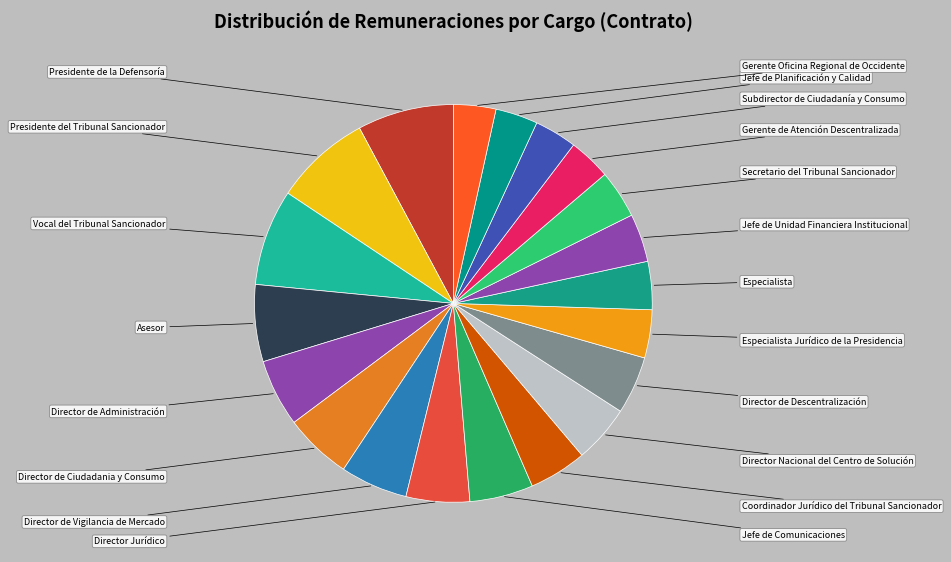

How many slices are in this pie chart?

20